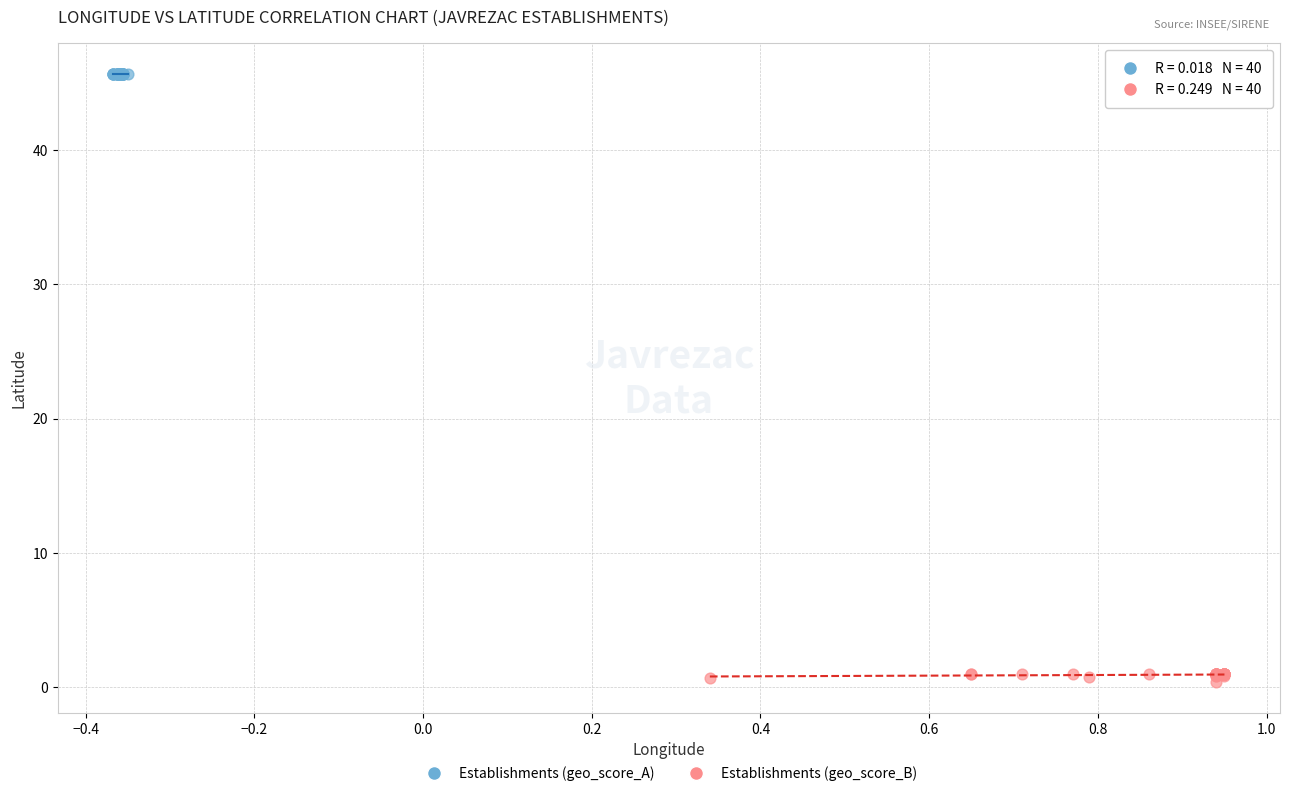

Which series contains the lowest Y value?

Establishments (geo_score_B)